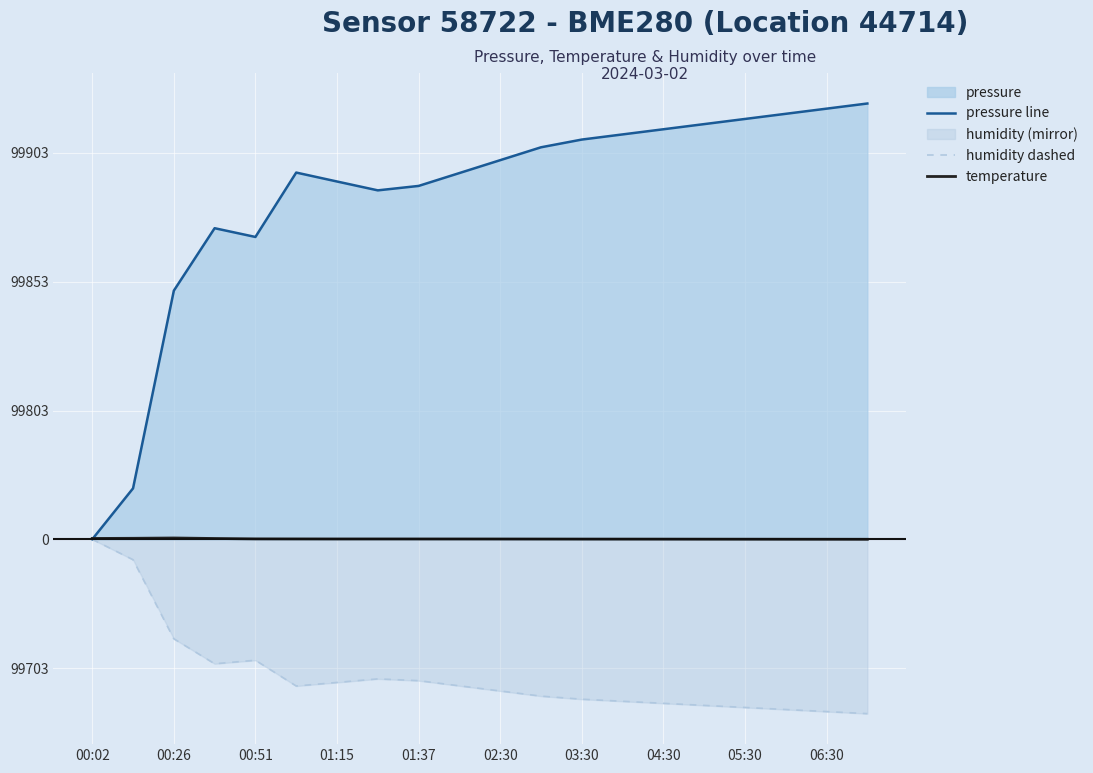

Count the number of categories in the chart.

20